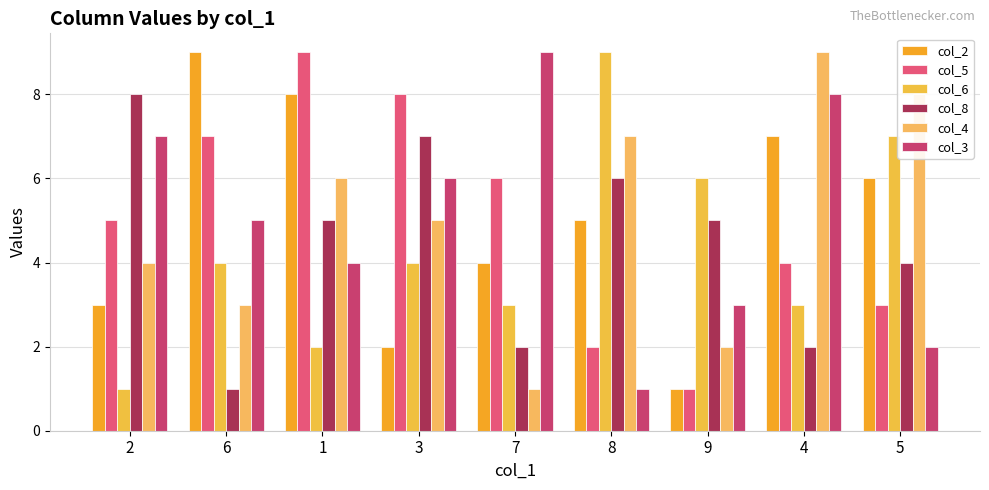

At which label does col_3 first exceed 5?

2